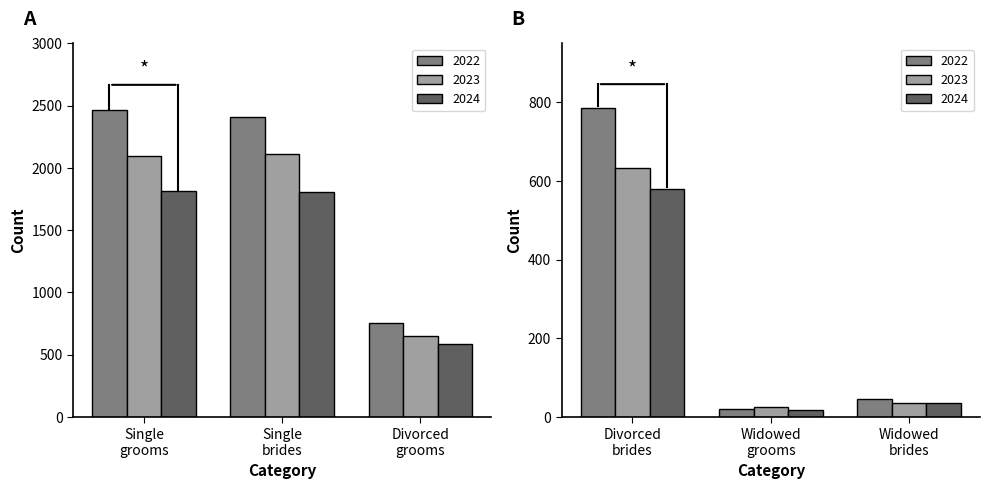

Which series has the largest total across all categories?

2022